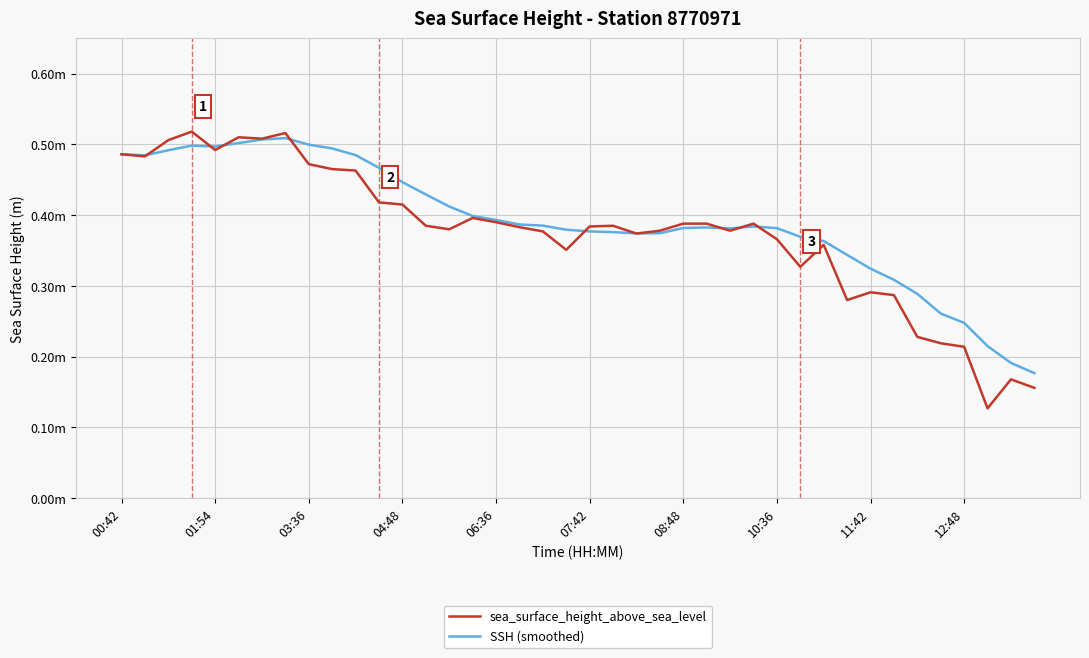

Does the chart display data point markers on the line(s)?

No